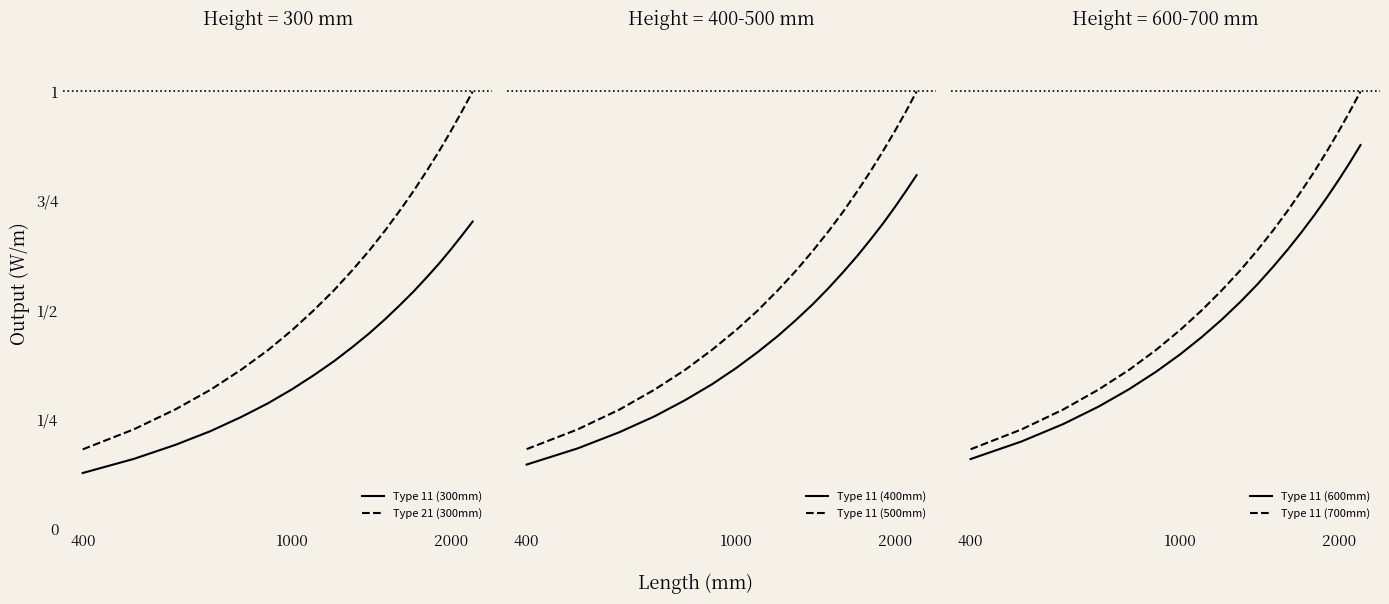

Which series has the widest spread of values?

Type 11 (700mm)